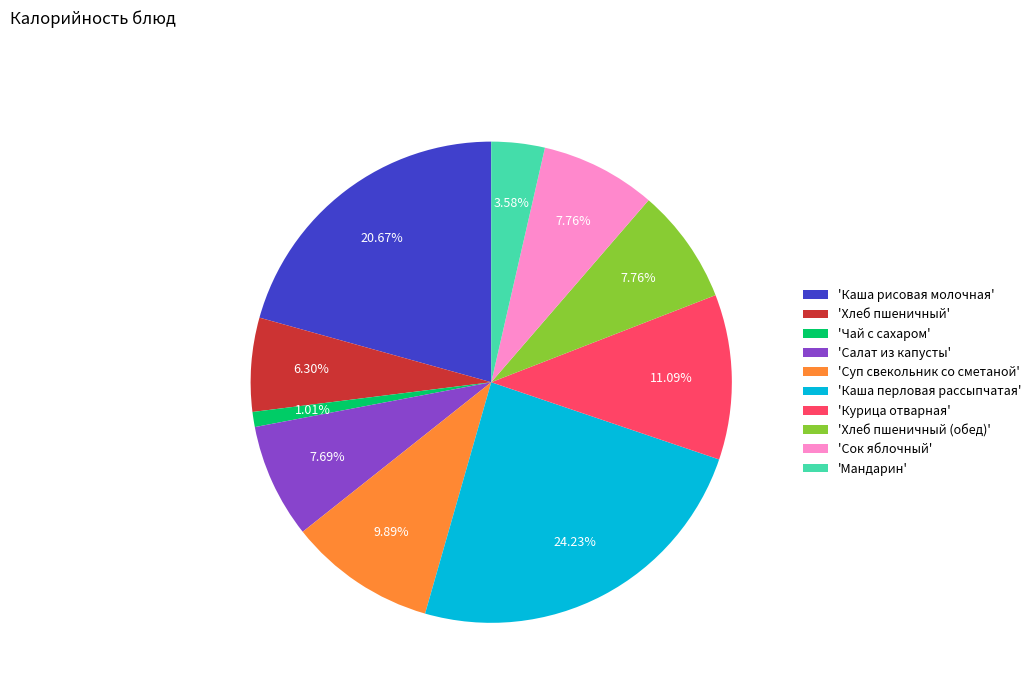

Combined, do 'Каша рисовая молочная' and 'Курица отварная' account for over 50%?

No